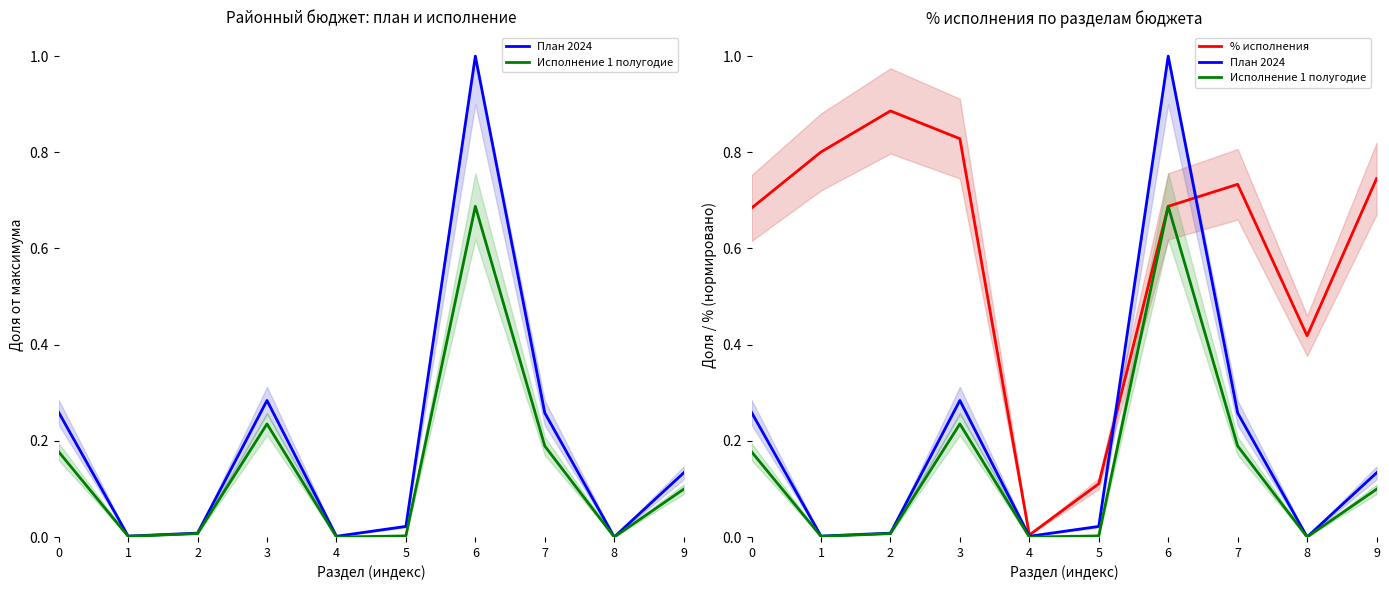

List the series in order of their peak value, highest first.

План 2024, % исполнения, Исполнение 1 полугодие